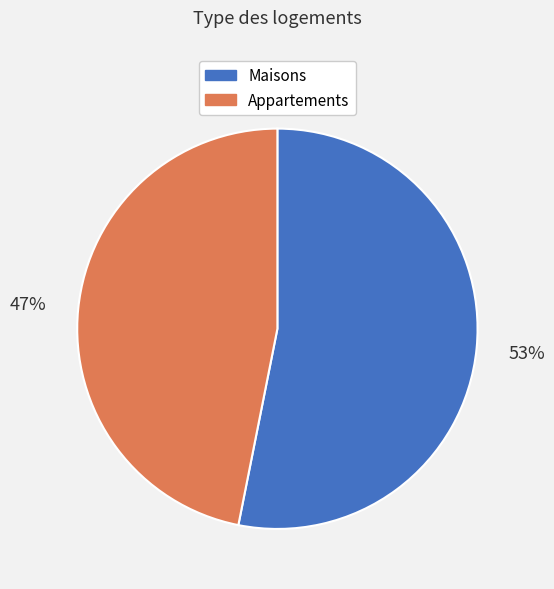

To the nearest percent, what is the difference between the largest and smallest slice percentages?

6%